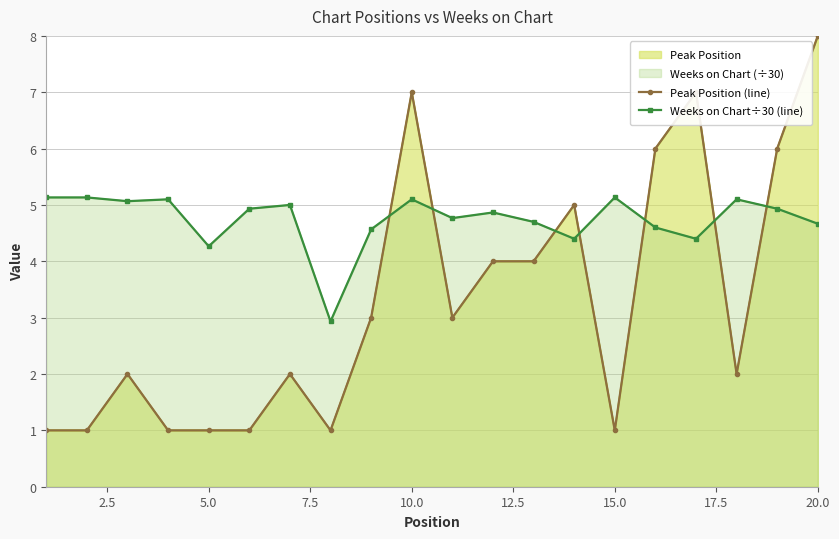

What is the total value across all series at 7.5?

6.1